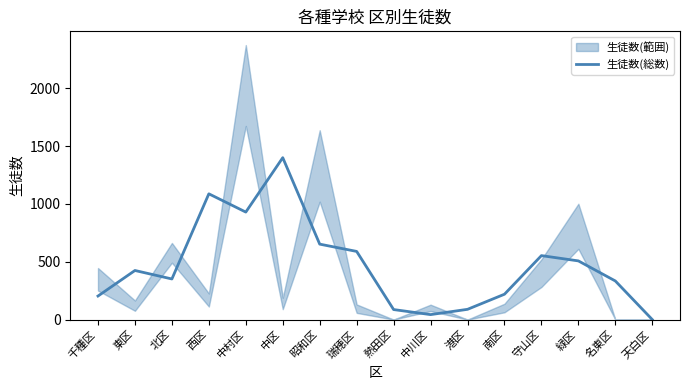

Reading right to left, transcribe all the data shown in this chart.

天白区=0.0	名東区=334.0	緑区=507.7	守山区=553.3	南区=219.3	港区=88.7	中川区=43.0	熱田区=86.7	瑞穂区=589.7	昭和区=652.7	中区=1400.7	中村区=930.0	西区=1088.0	北区=351.3	東区=424.7	千種区=203.7